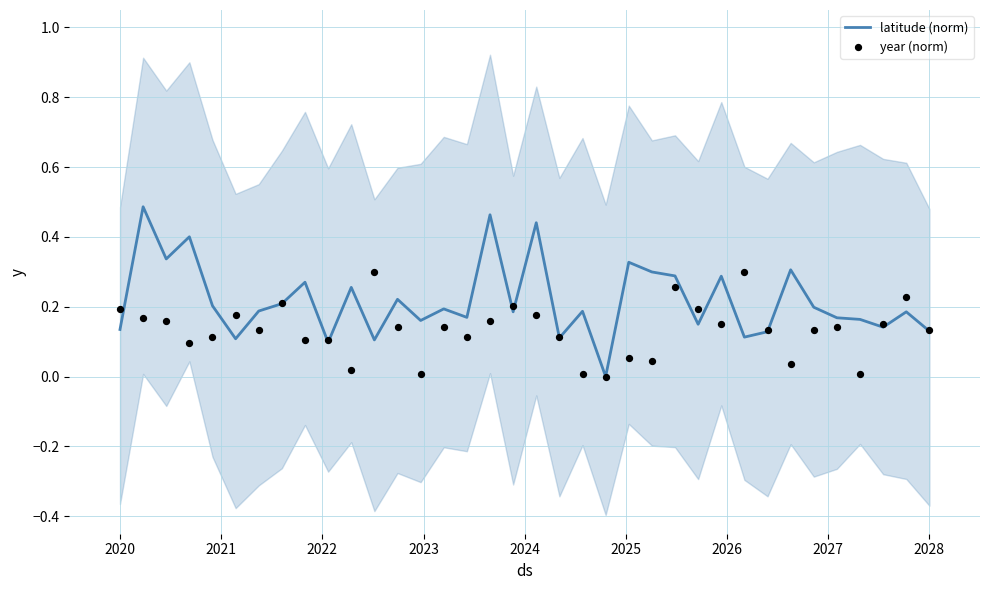

Which series has the largest Y range (max minus min)?

latitude (norm)